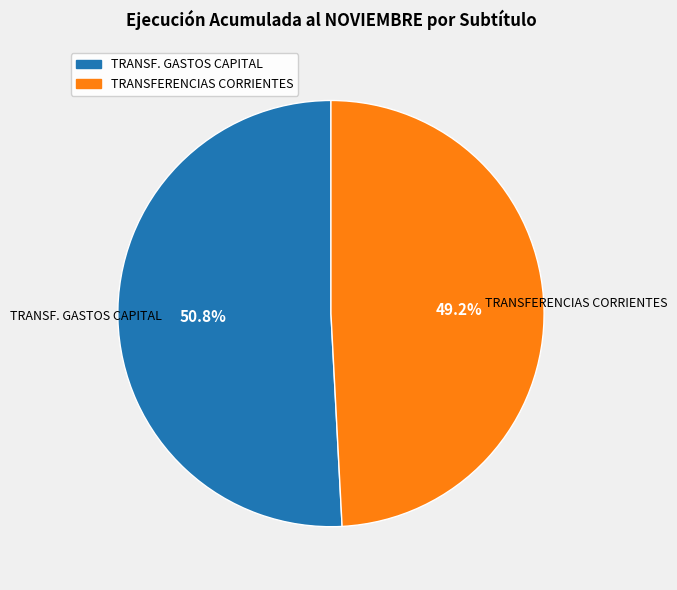

Is there a majority slice in this chart?

Yes